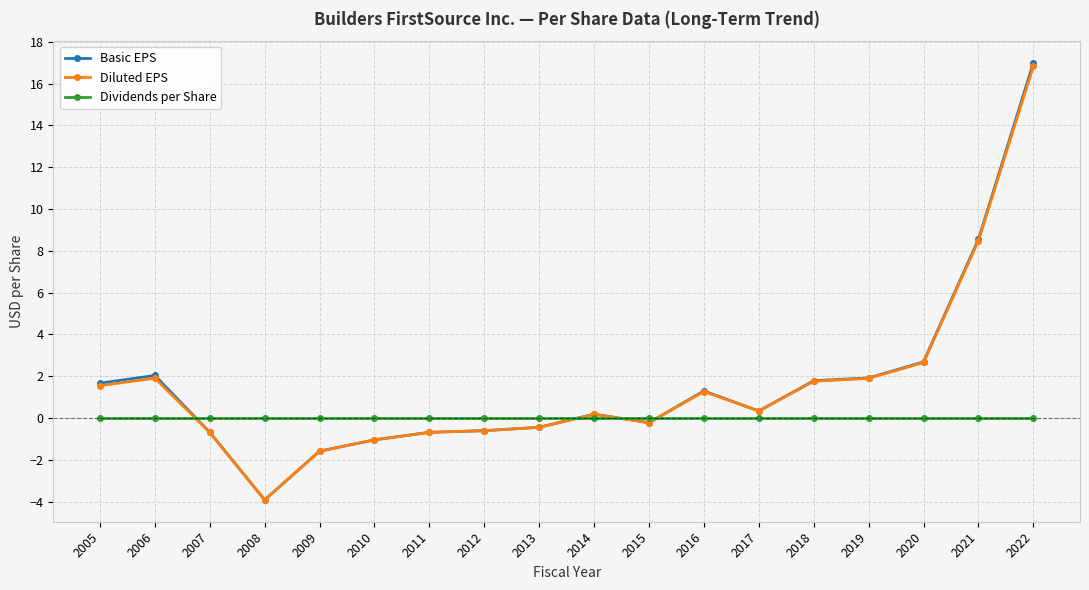

Is the value of Basic EPS at 2017 greater than the value of Diluted EPS at 2019?

No